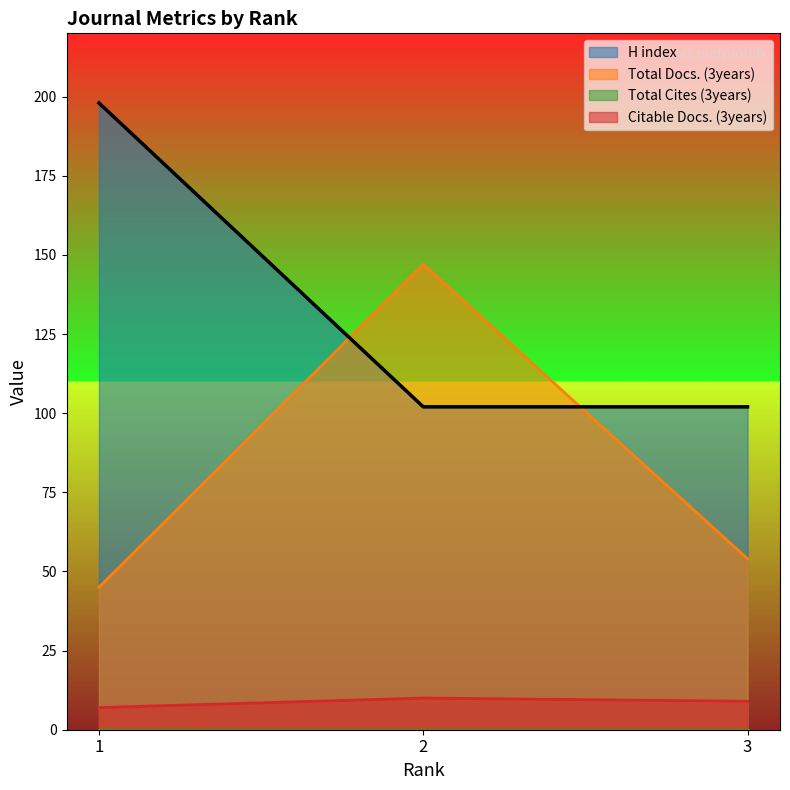

Reading left to right, what are all the values shown in this chart?

H index: 1=198	2=102	3=102
Total Docs. (3years): 1=45	2=147	3=54
Citable Docs. (3years): 1=7	2=10	3=9